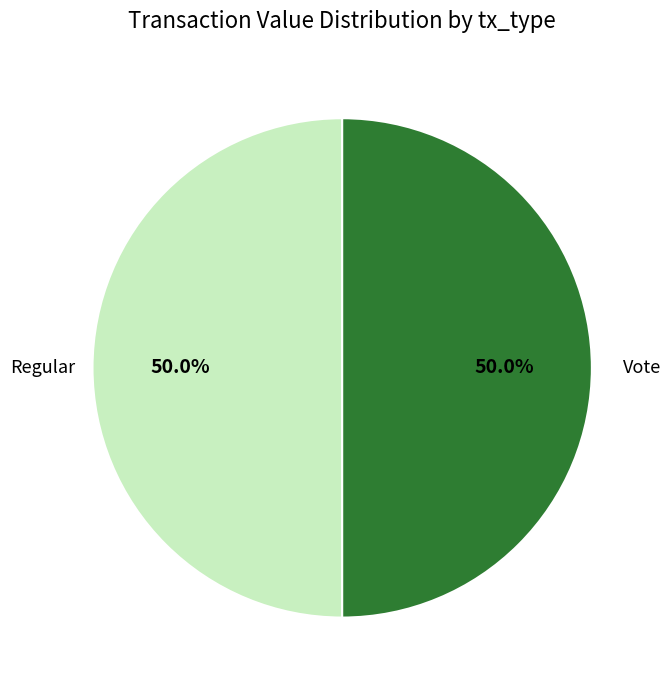

Approximately how many times larger is the value at Regular compared to Vote?

1.0